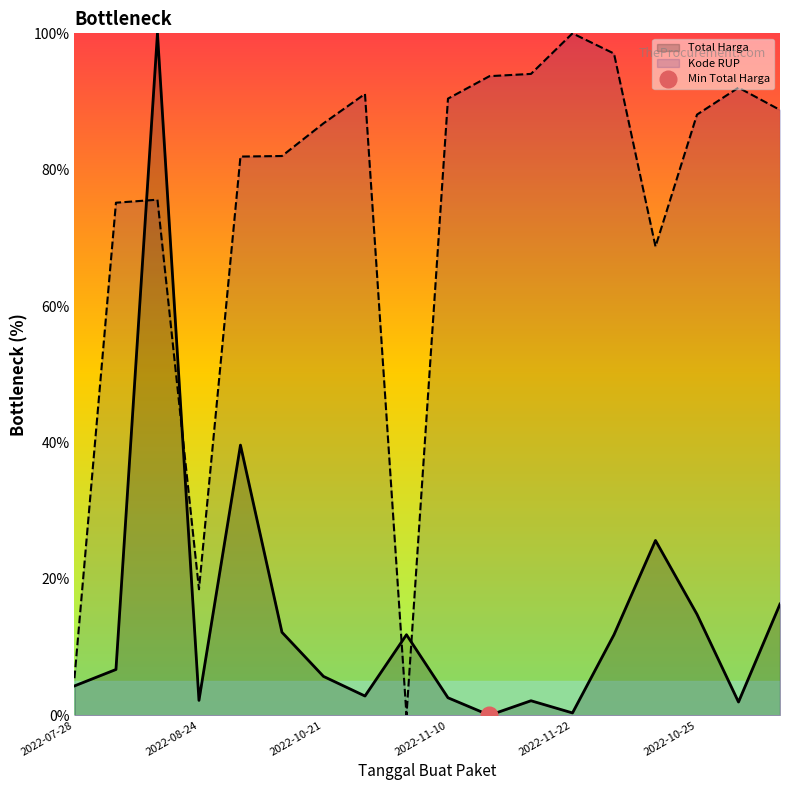

Reading right to left, list all the values displayed in this chart.

Total Harga: 16.3	1.9	14.8	25.6	11.8	0.3	2.1	0.0	2.6	11.8	2.8	5.7	12.2	39.6	2.2	100.0	6.7	4.3
Kode RUP: 88.8	92.0	88.1	68.7	97.0	100.0	94.1	93.7	90.4	0.0	91.1	86.8	82.0	81.9	18.5	75.6	75.2	5.4